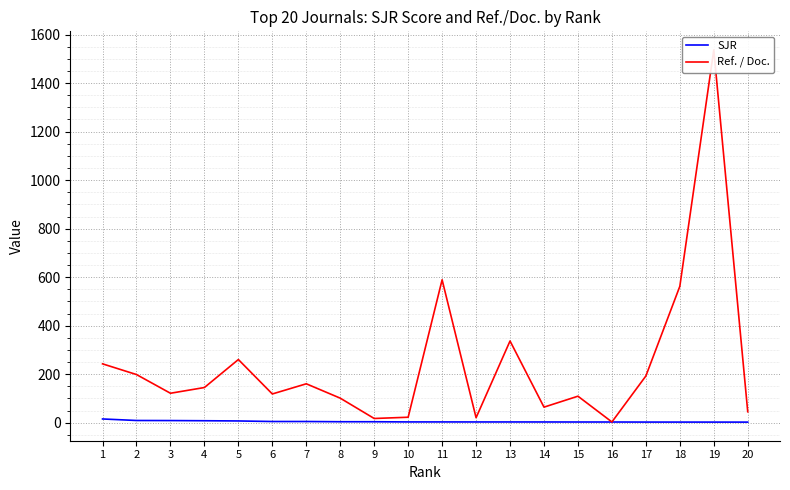

Rank the series at 10 from highest to lowest value.

Ref. / Doc., SJR